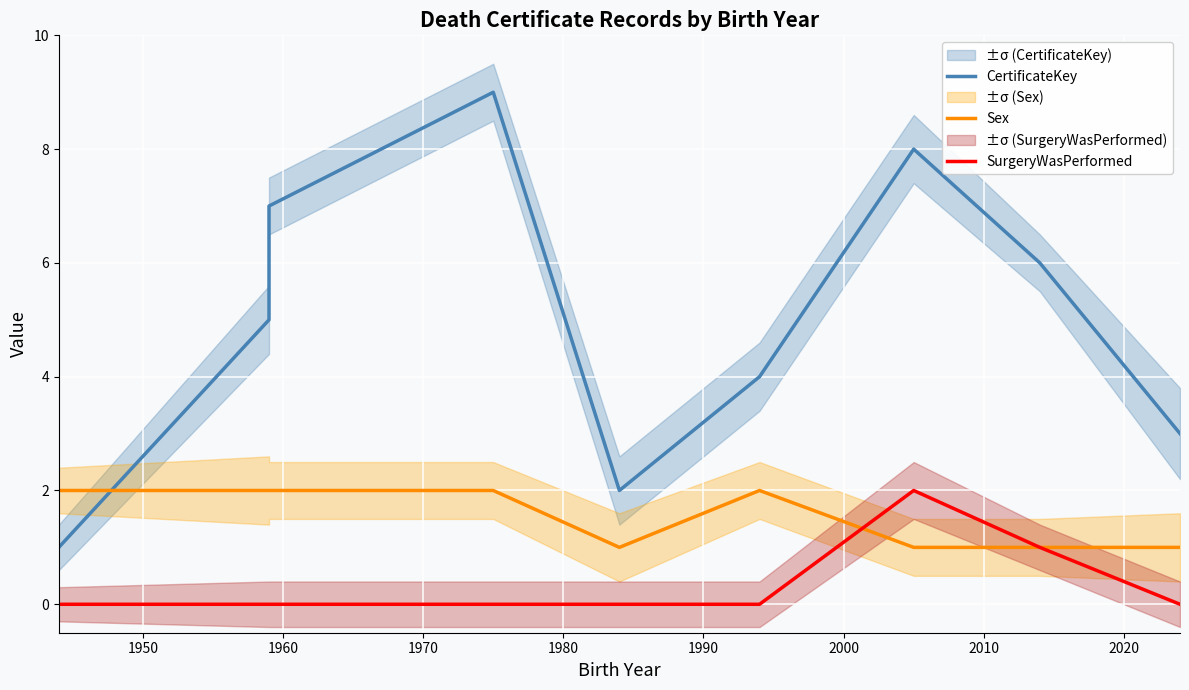

What is the sum of the SurgeryWasPerformed values at 2010 and 1950?

1